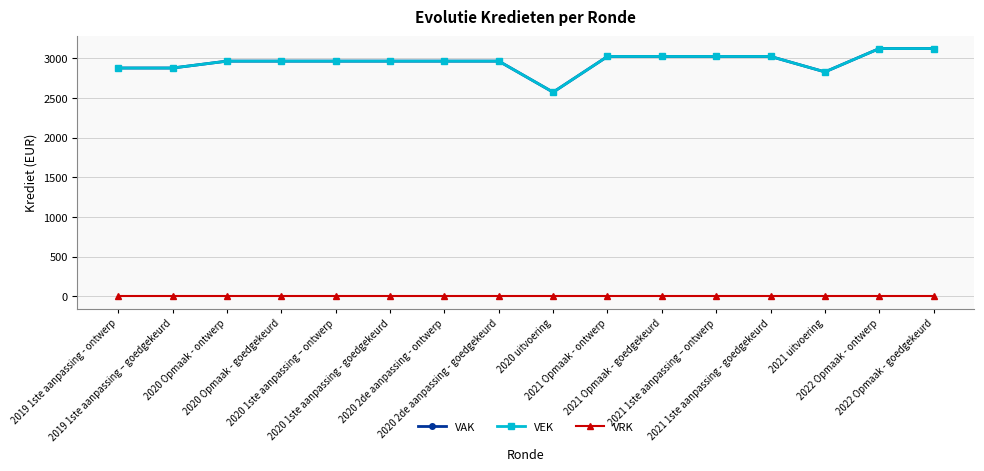

True or false: VAK and VEK cross at least once.

False